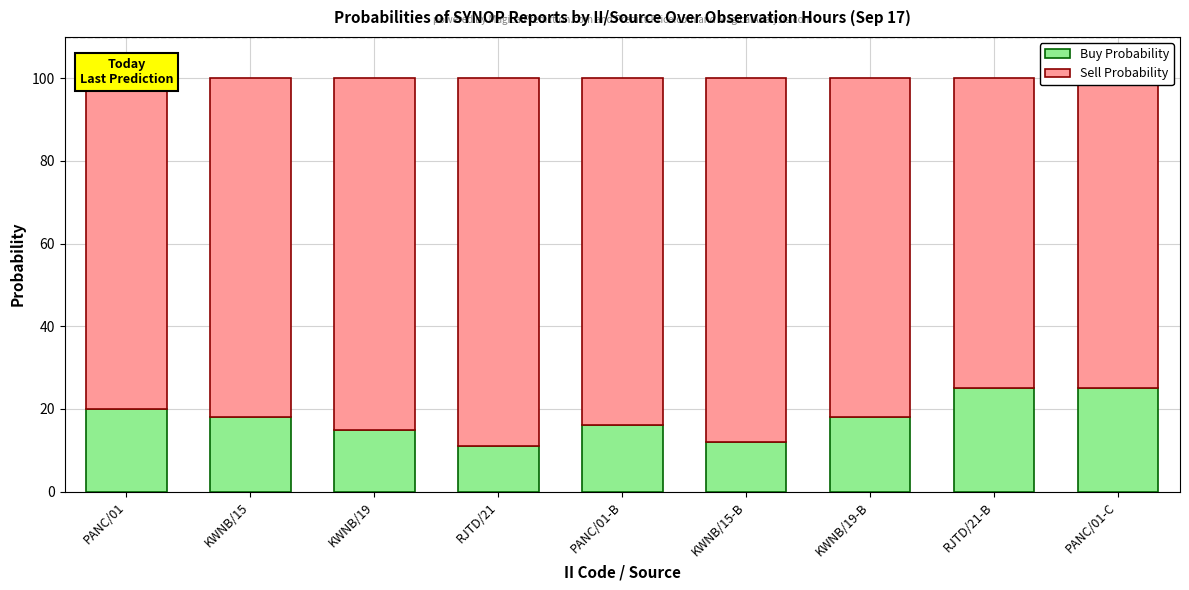

What is the total value across all series at RJTD/21-B?

100